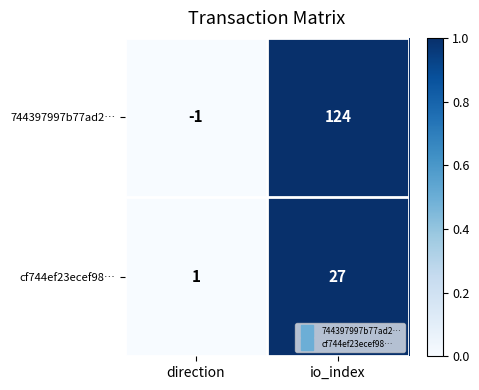

What is the average value of the cf744ef23ecef98… series?

14